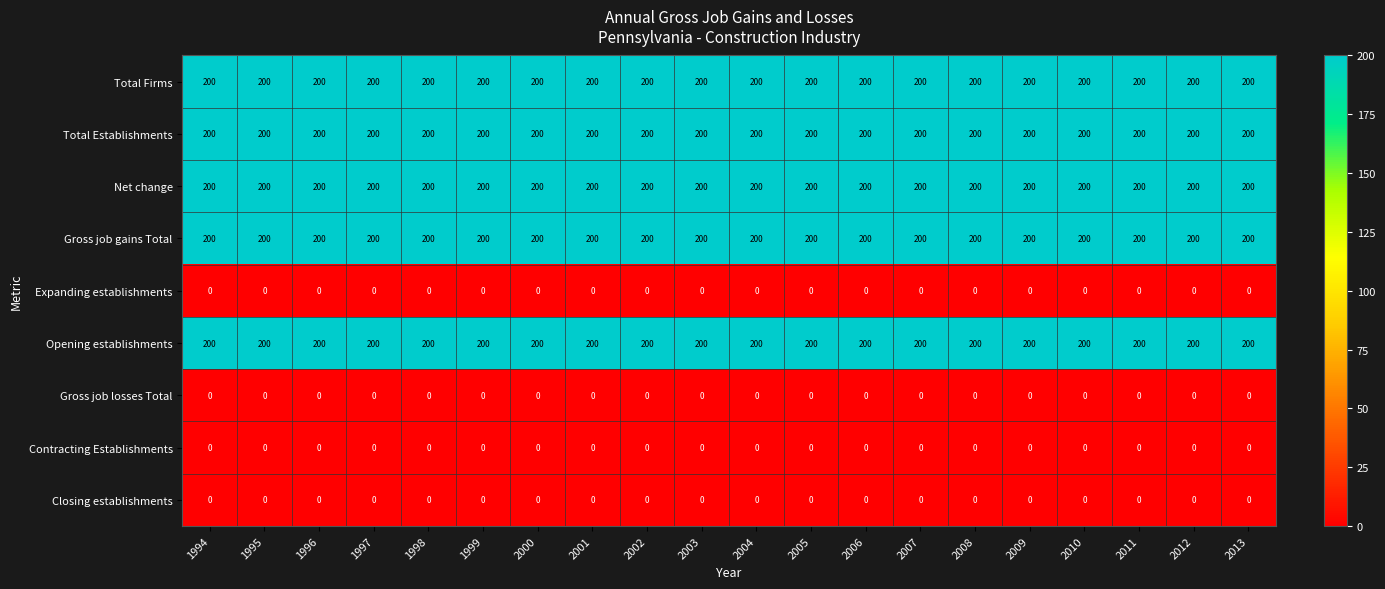

Read the Gross job gains Total value at 1995.

200